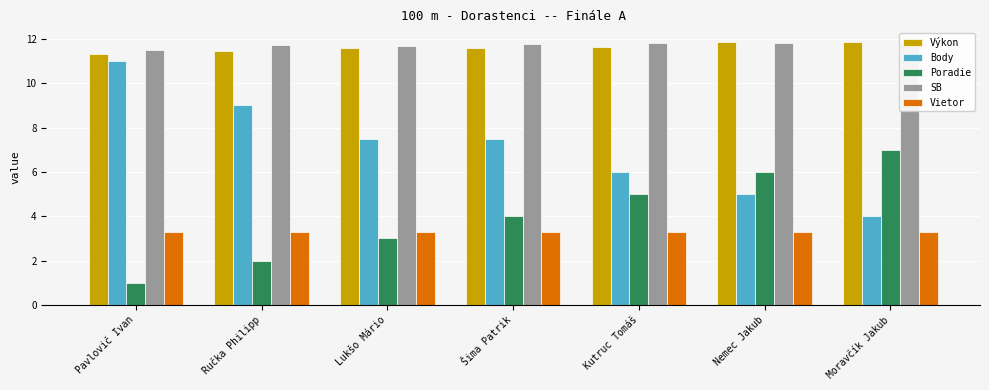

Which series has the largest total across all categories?

SB